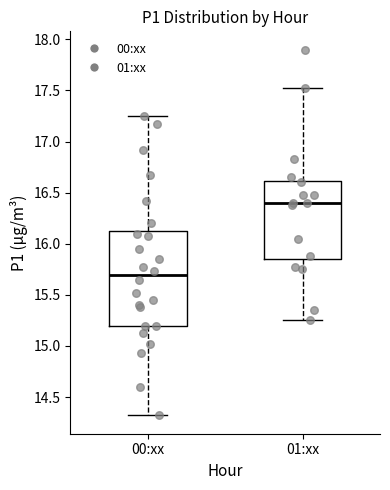

Which box is the tallest, from its lower edge to its upper edge?

00:xx